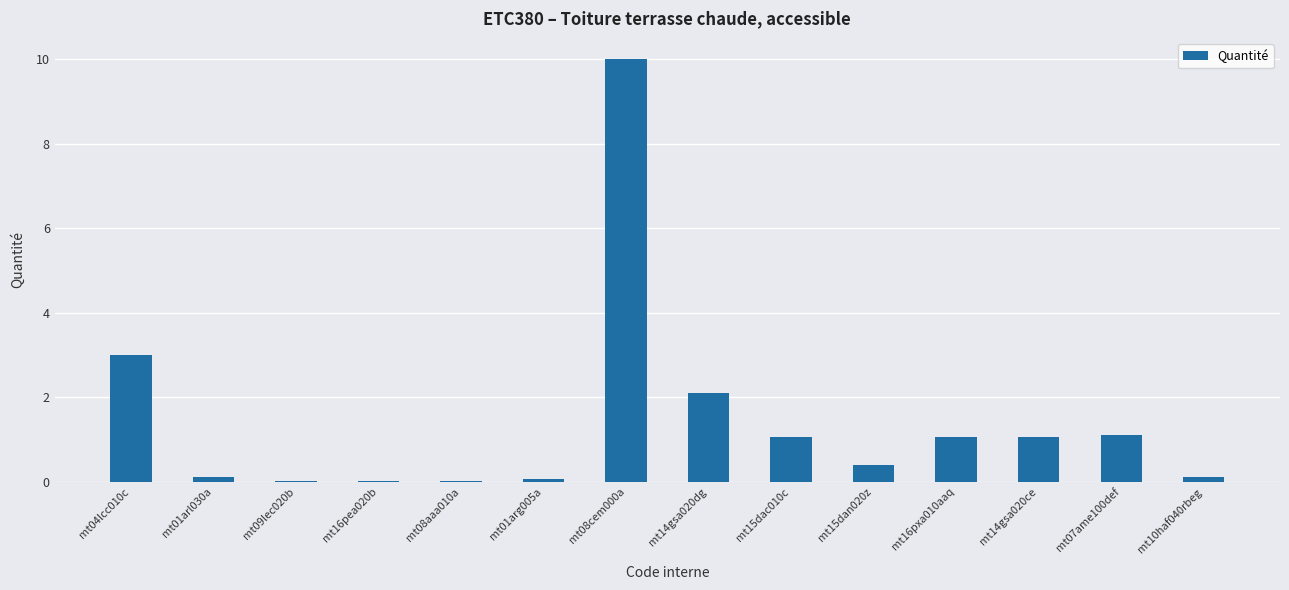

How many series are shown in this chart?

1